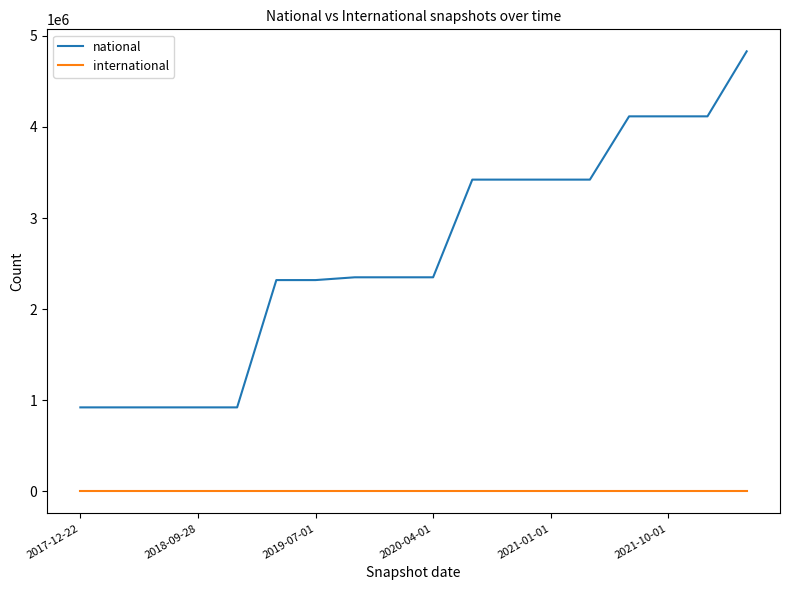

What is the maximum value for national?

4829297